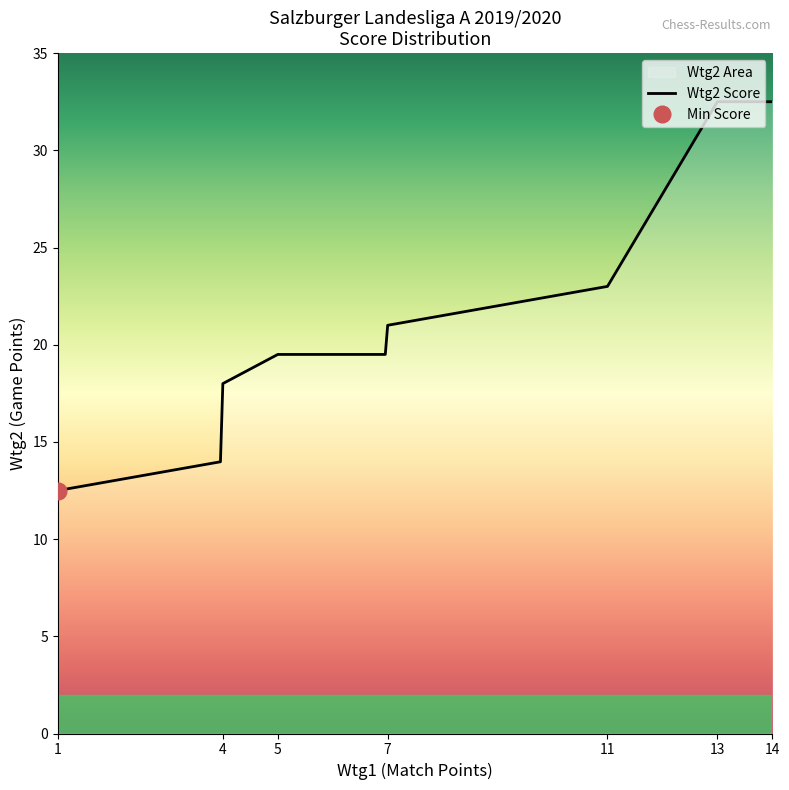

Which category has the highest value across all series?

14